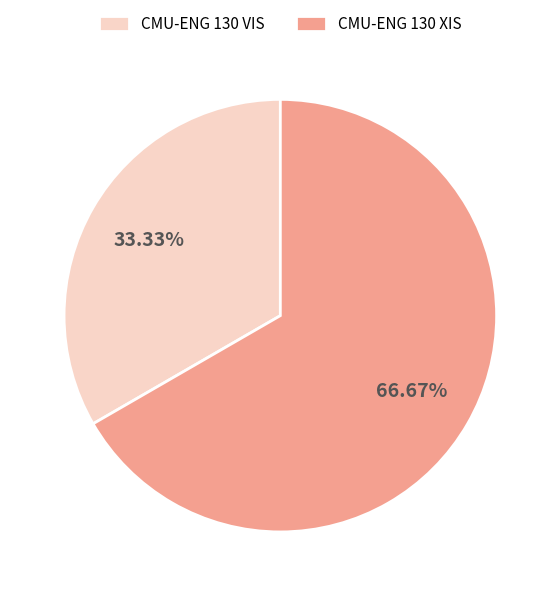

Is there any slice that represents more than half of the pie?

Yes